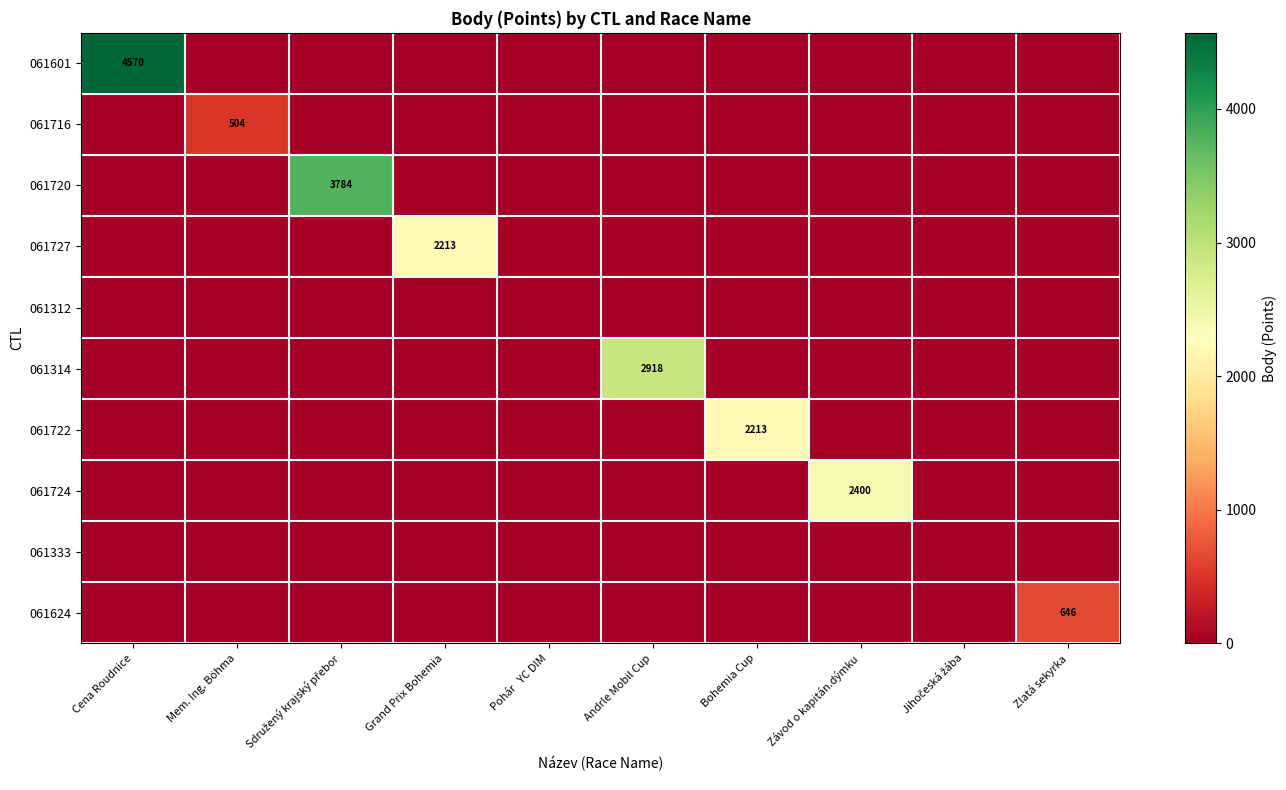

What is the maximum value for 061727?

2213